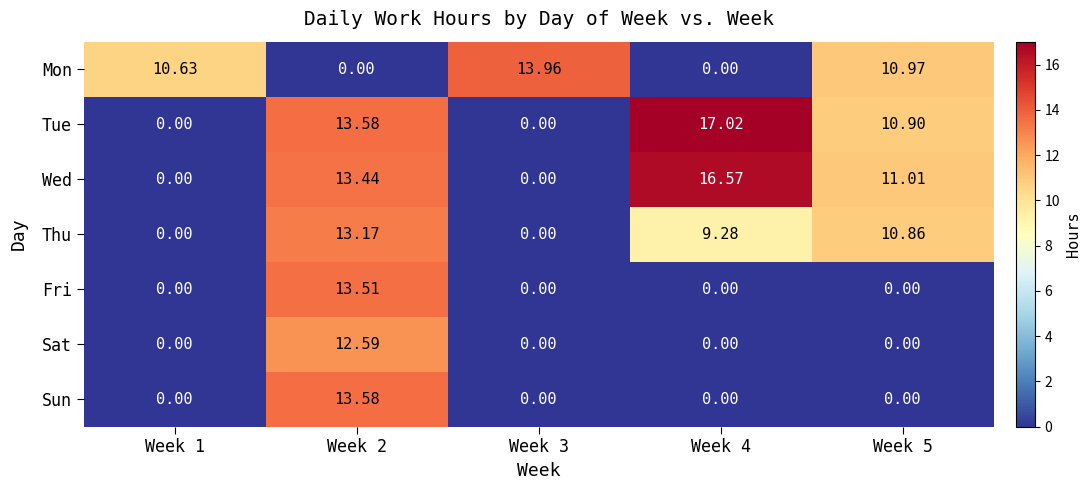

List the series in order of their peak value, lowest first.

Sat, Thu, Fri, Sun, Mon, Wed, Tue